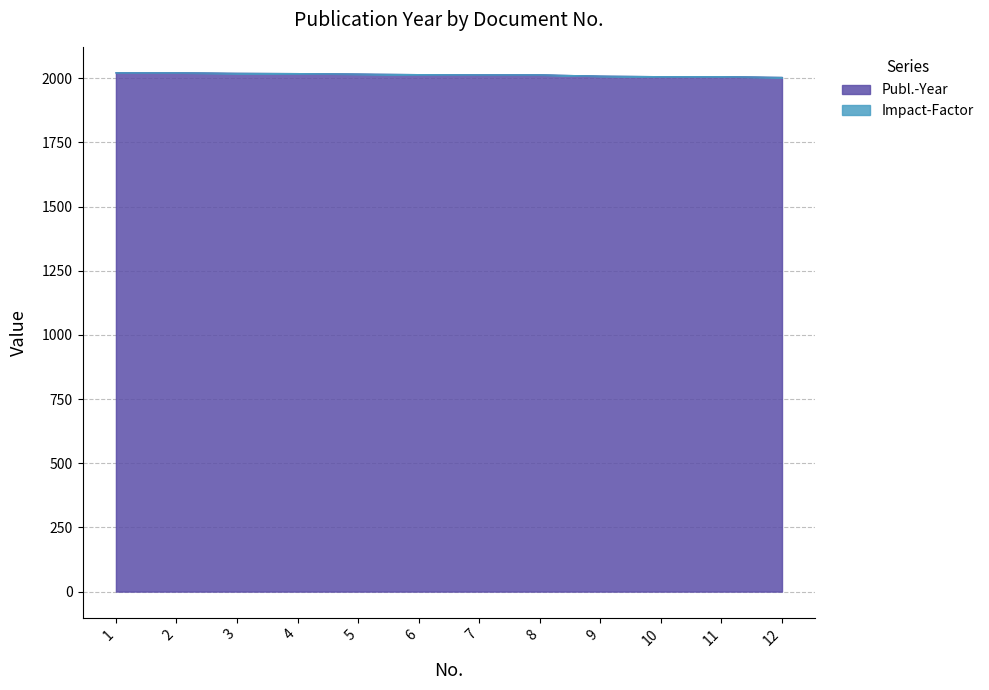

Which label corresponds to the largest value in the chart?

1